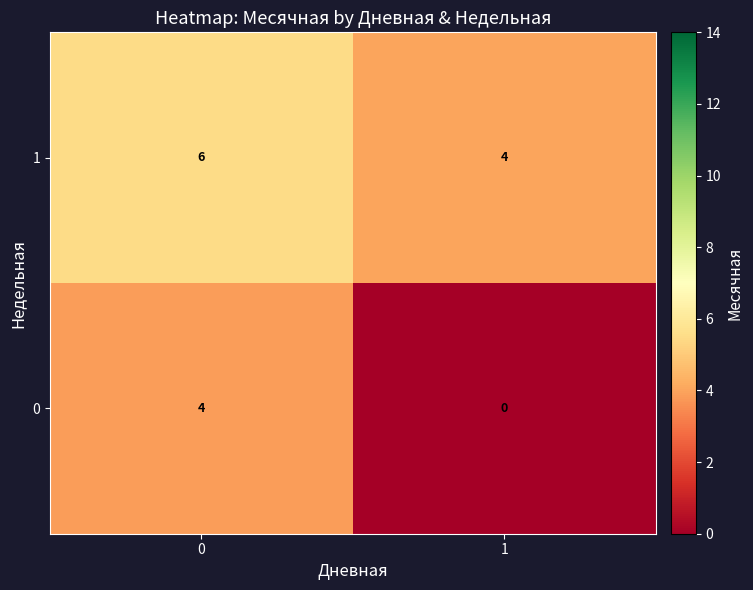

Reading left to right, extract all data points from this chart.

1: 0=6	1=4
0: 0=4	1=0